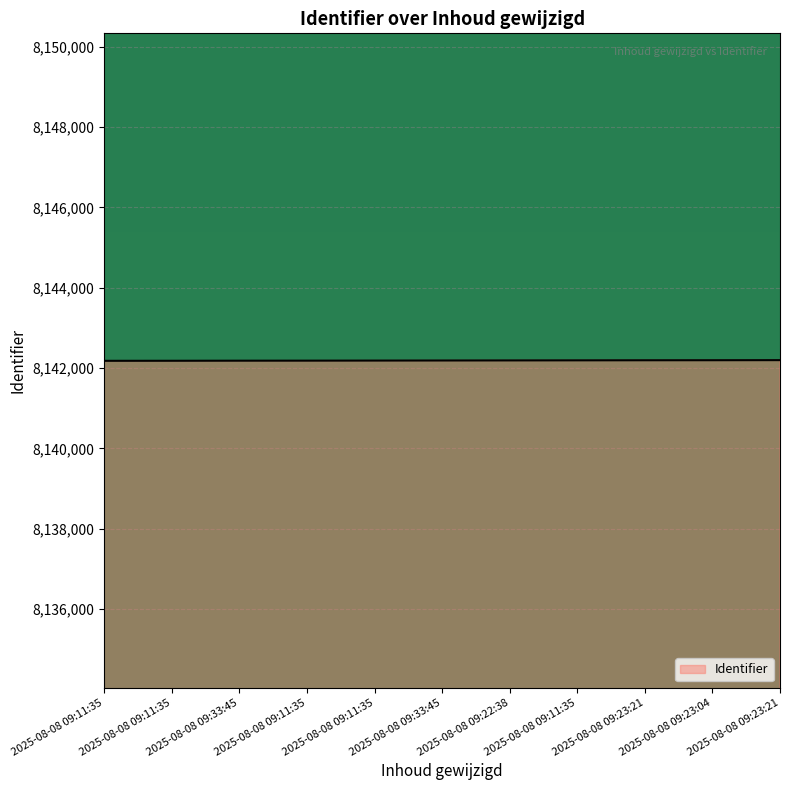

Between 2025-08-08 09:23:21 and 2025-08-08 09:11:35, which is larger?

2025-08-08 09:23:21